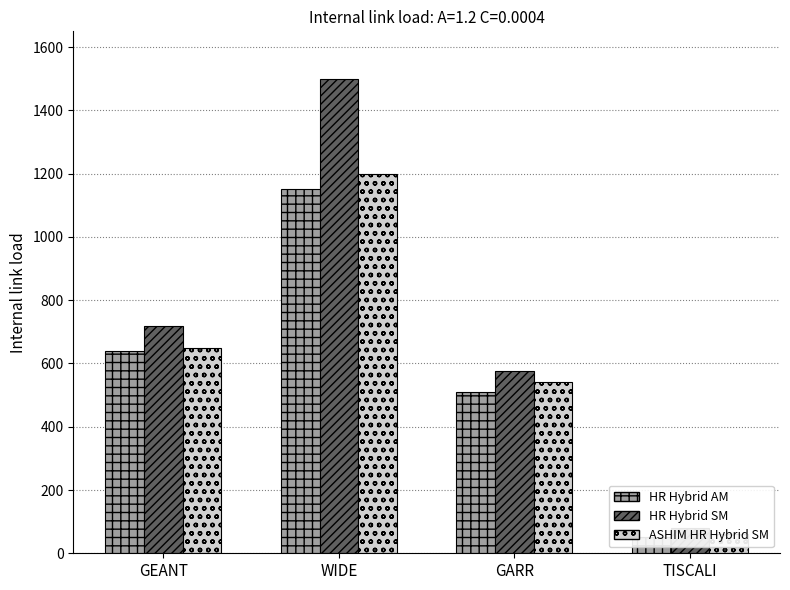

Which series has the largest range (max minus min)?

HR Hybrid SM